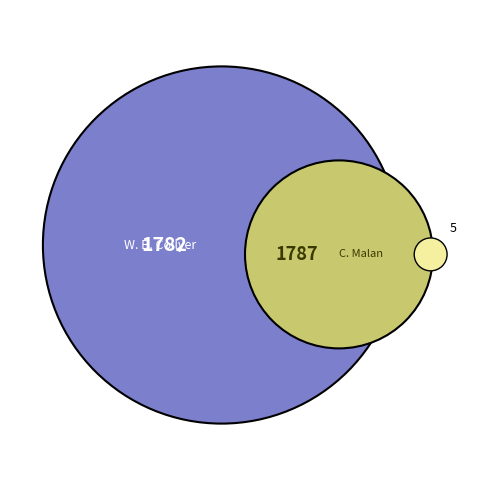

Rank the categories by value from highest to lowest.

C. Malan, W. B. Collyer